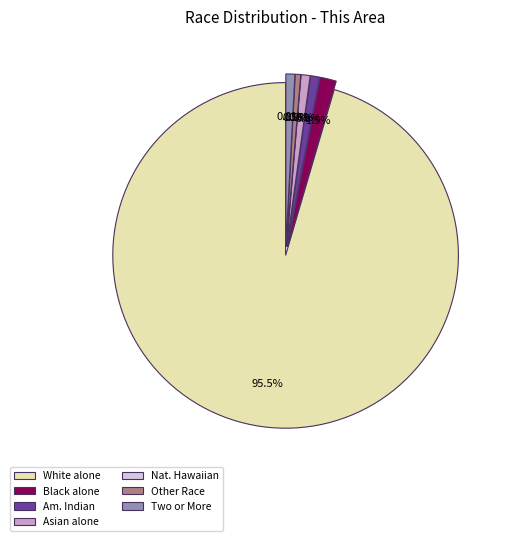

Combined, do American Indian and Alaska Native and White alone account for over 50%?

Yes